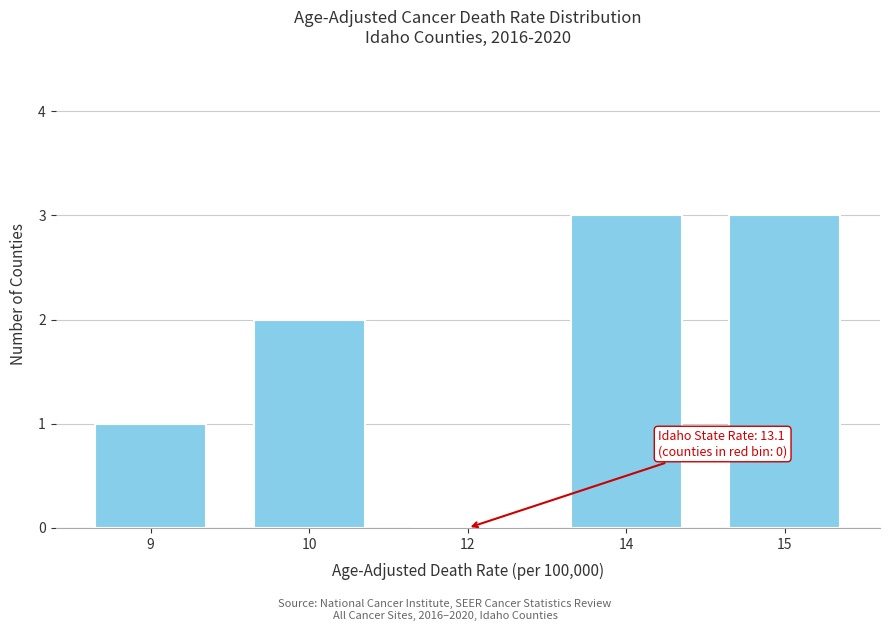

Reading right to left, what are all the values shown in this chart?

15=3	14=3	12=0	10=2	9=1